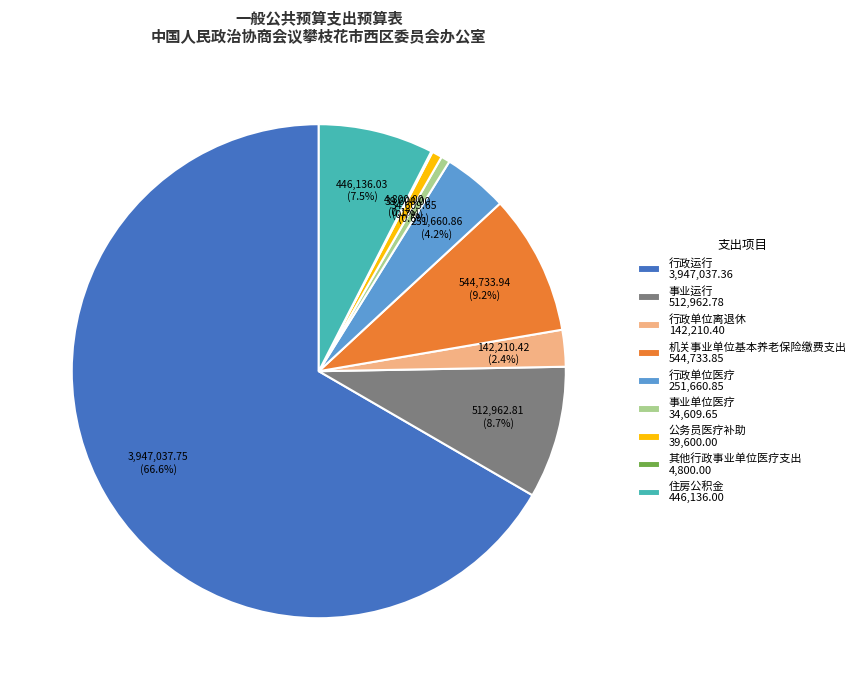

Does any single category account for the majority?

Yes